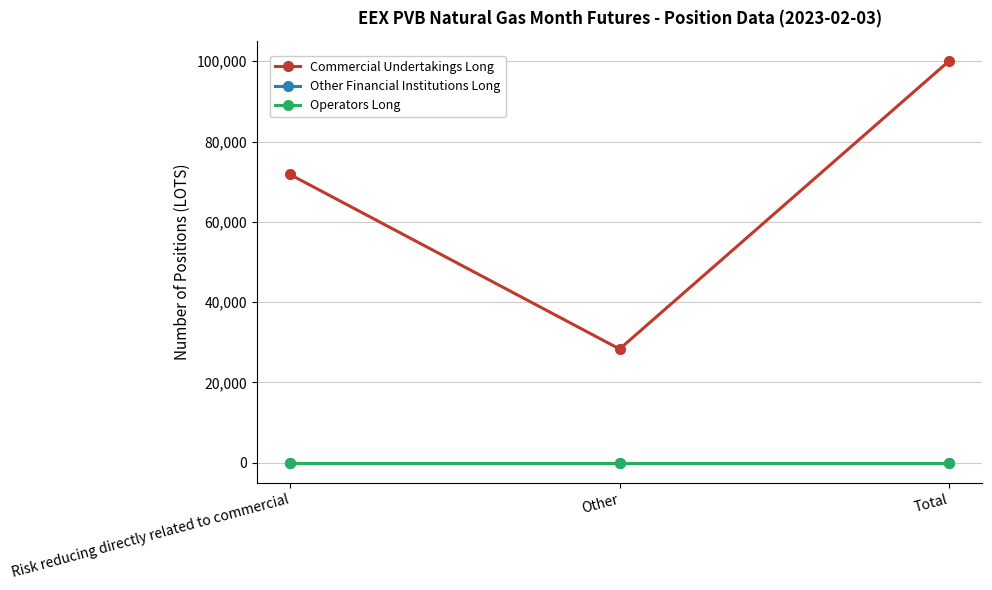

What is the greatest value displayed?

100122